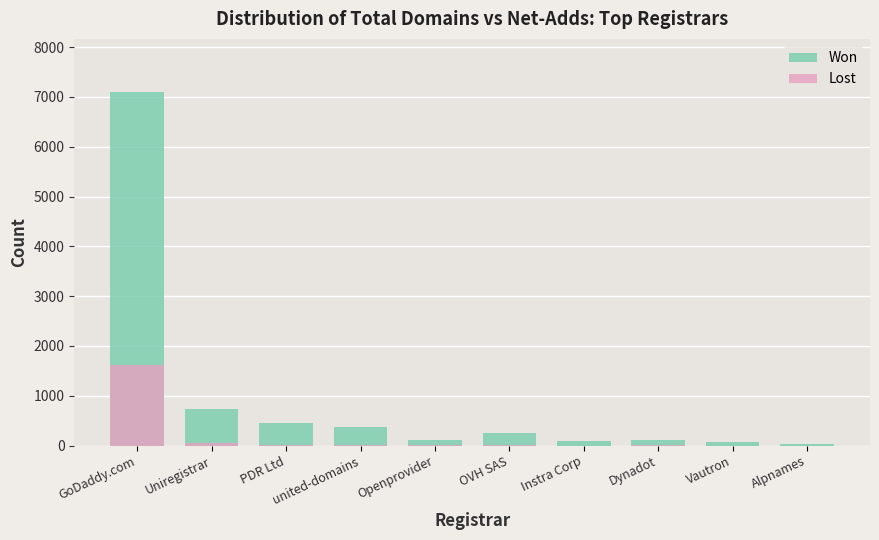

What is the difference between the highest and lowest values at Vautron?

74